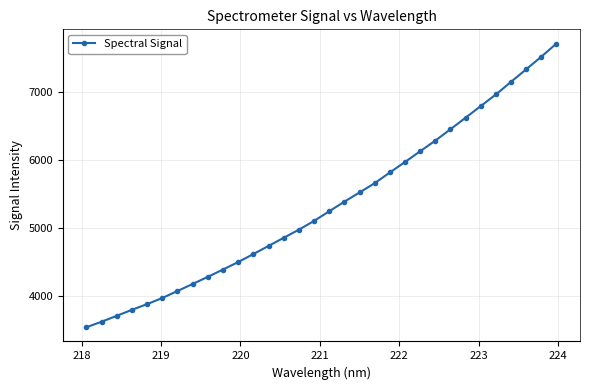

What is the difference between the maximum and minimum values?

4170.5